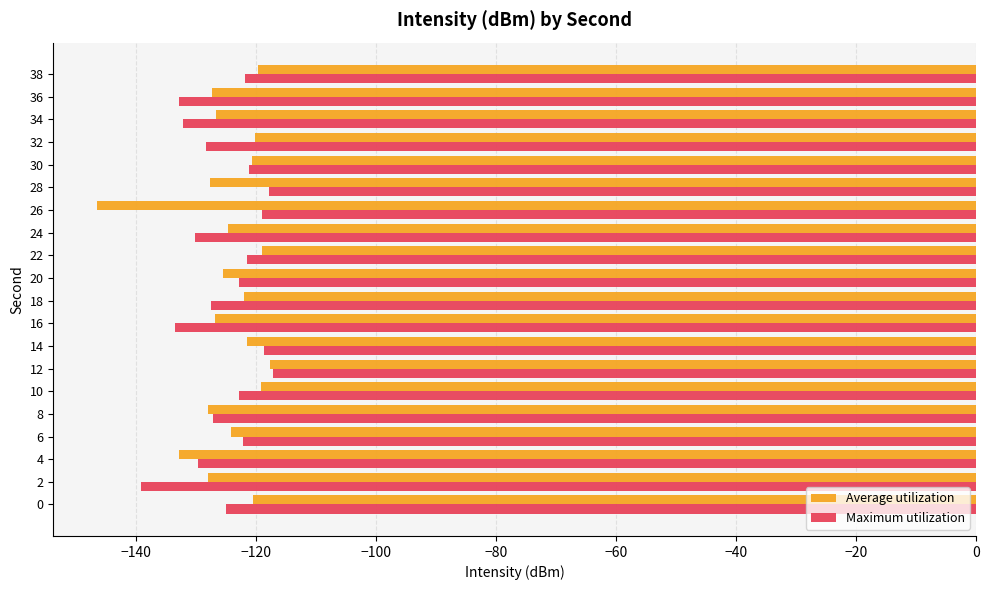

Where is Average utilization nearest to the value -132?

4